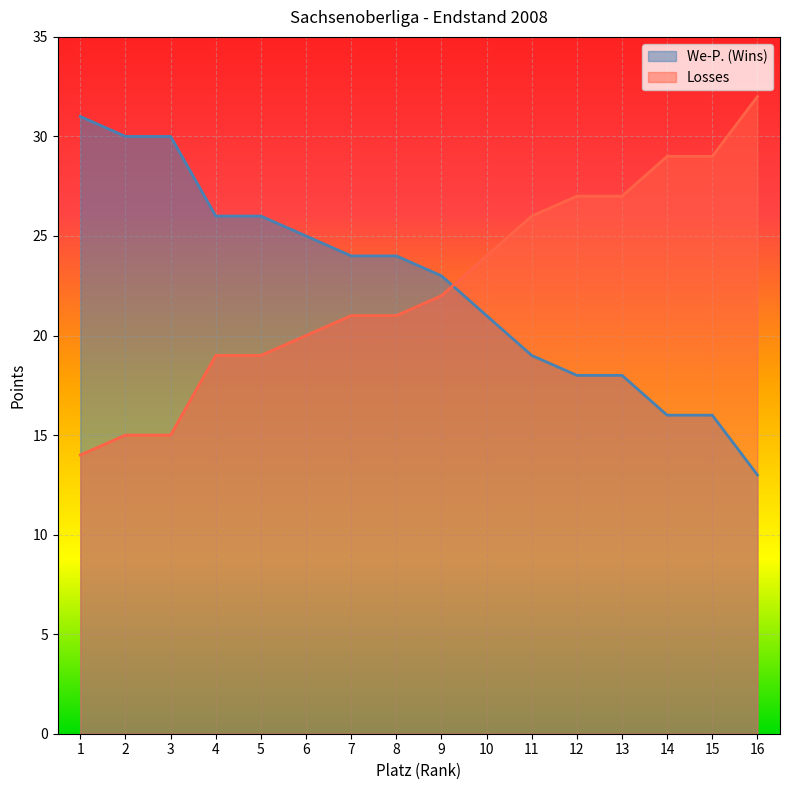

Rank the series by their maximum value, from highest to lowest.

Losses, We-P. (Wins)